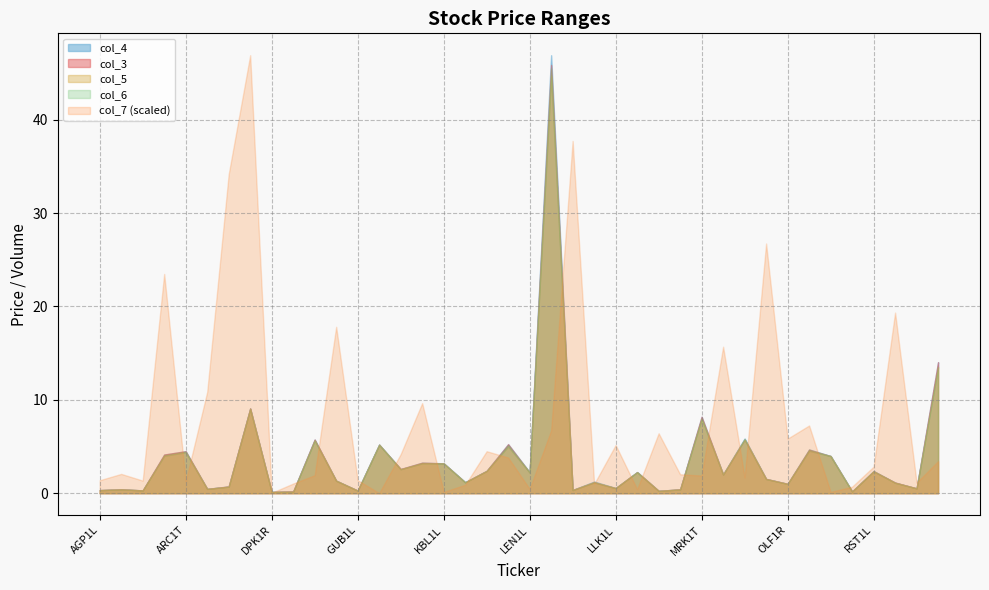

What are all the series names shown in the legend?

col_3, col_4, col_5, col_6, col_7